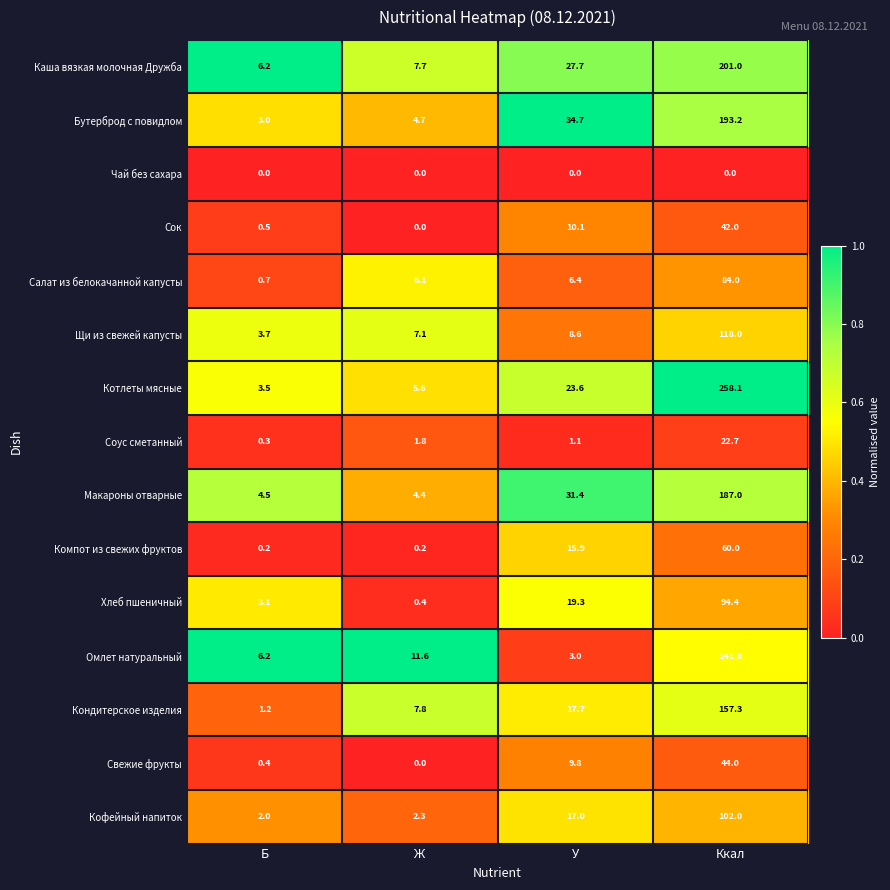

At which category is the sum across all series the highest?

Ккал